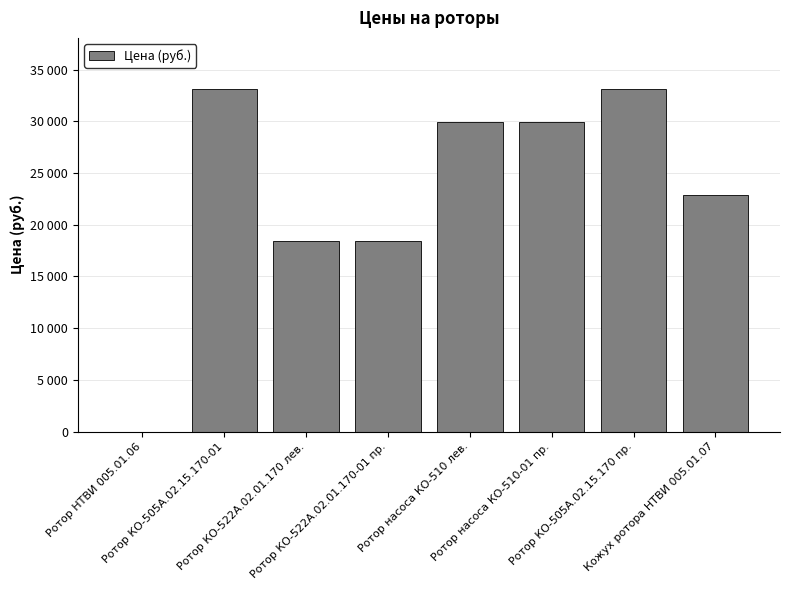

What is the average value?

23233